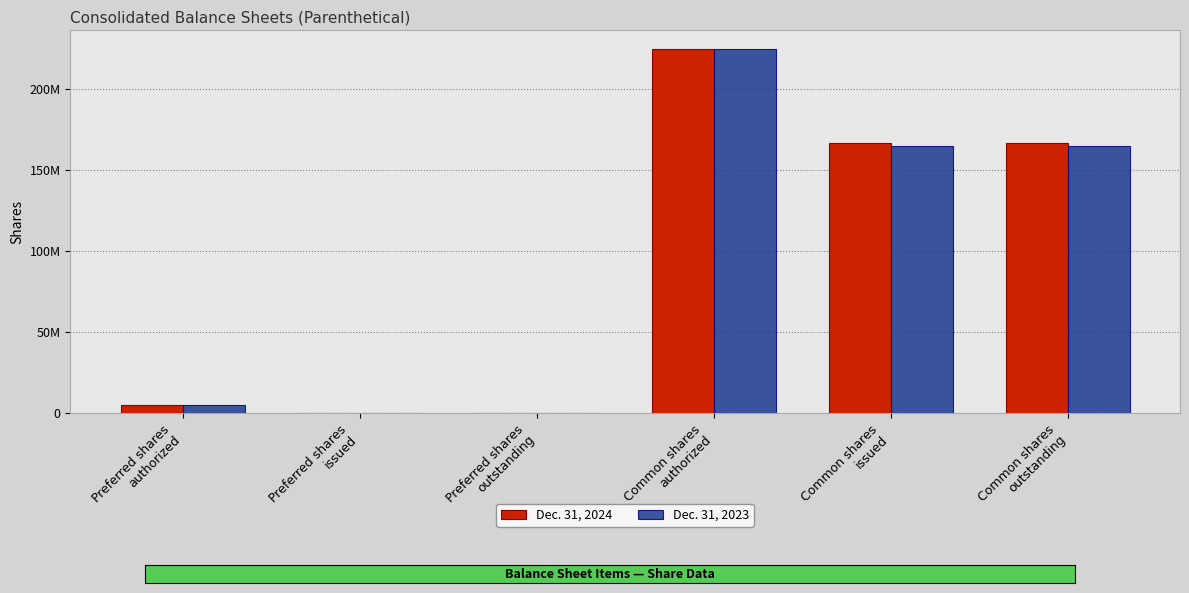

What is the label of the 2nd bar from the left?

Preferred shares
issued